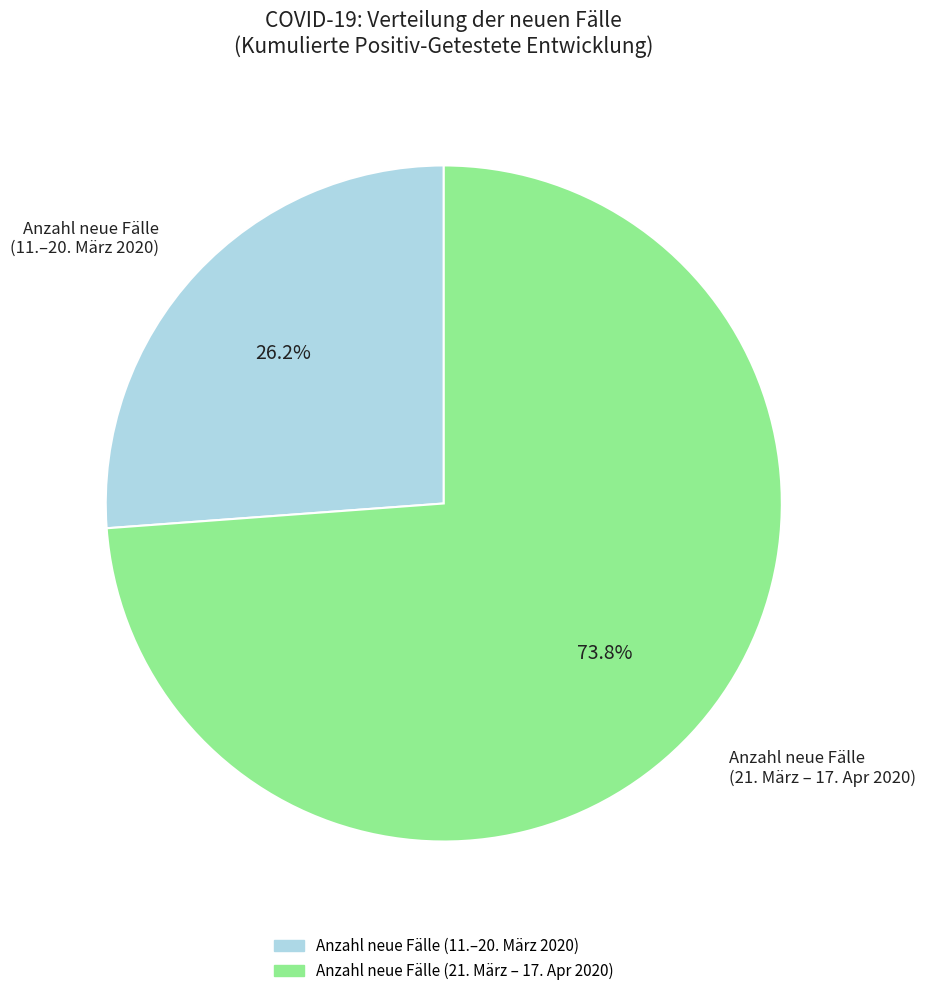

Does any single category account for the majority?

Yes